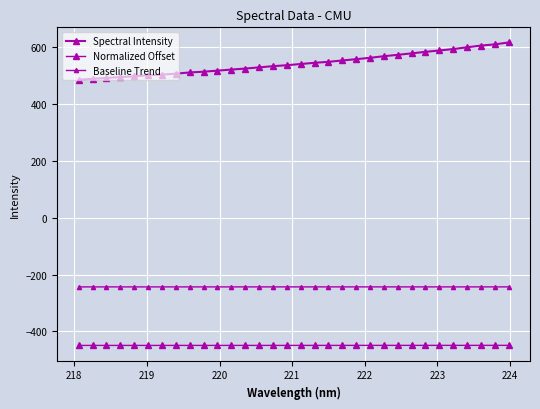

True or false: Baseline Trend and Spectral Intensity cross at least once.

False